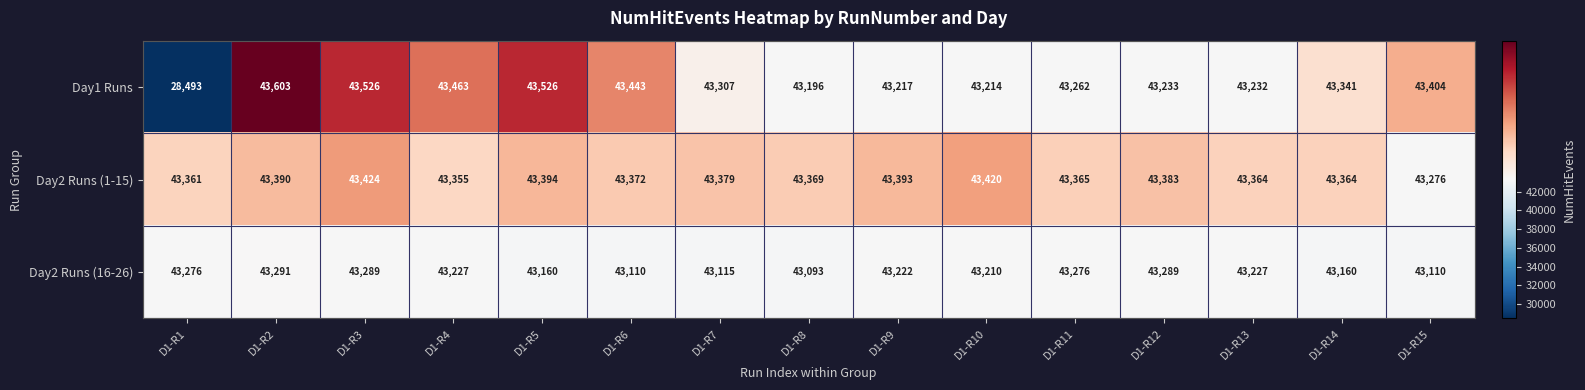

List the series in order of their peak value, lowest first.

Day2 Runs (16-26), Day2 Runs (1-15), Day1 Runs